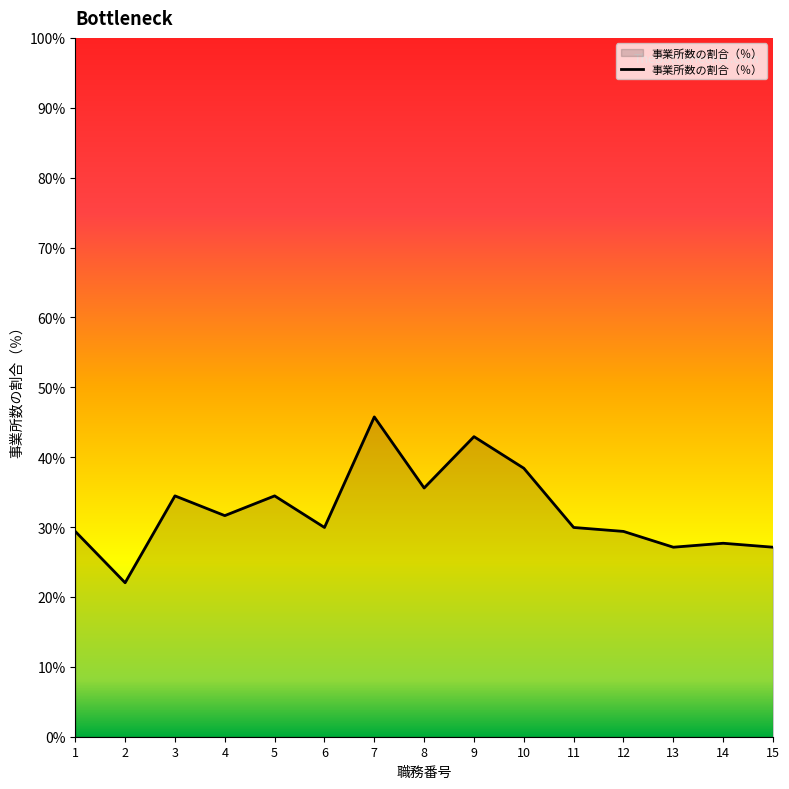

True or false: the data shows 68.6 at 9.

False